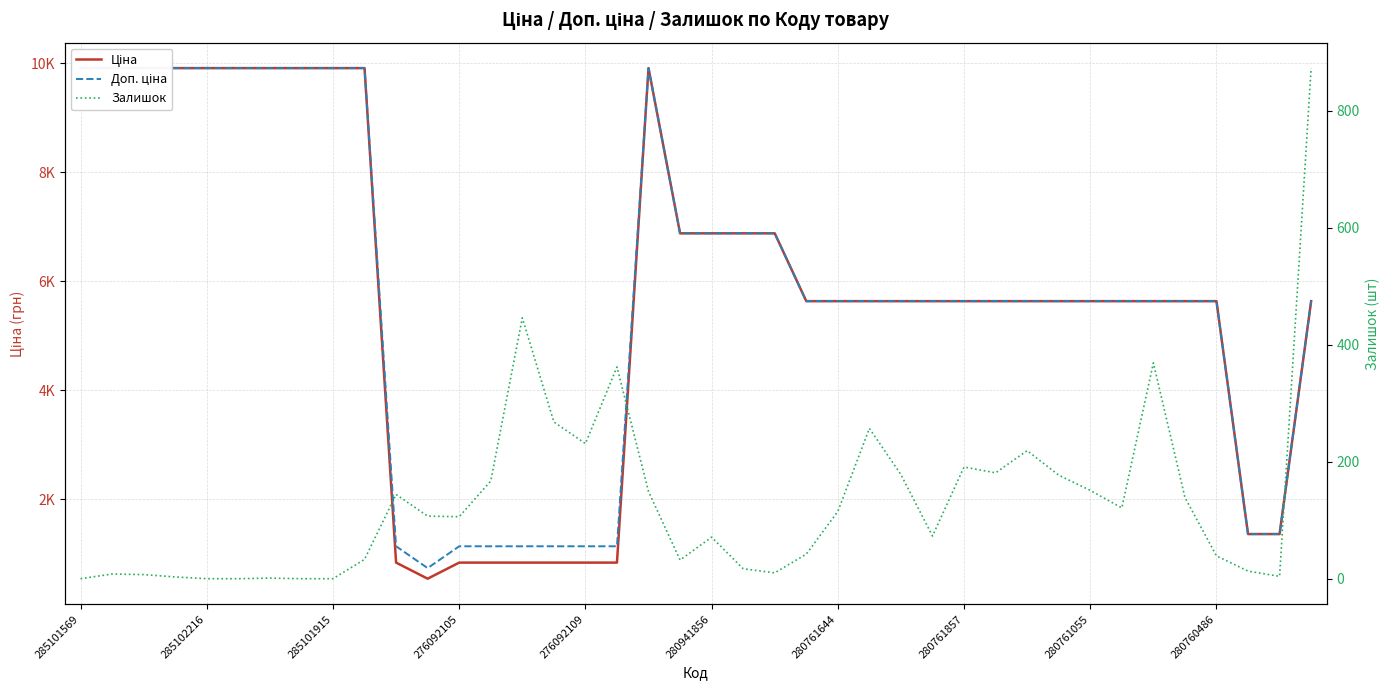

What is the difference between the Ціна values at 20 and 30?

1243.5